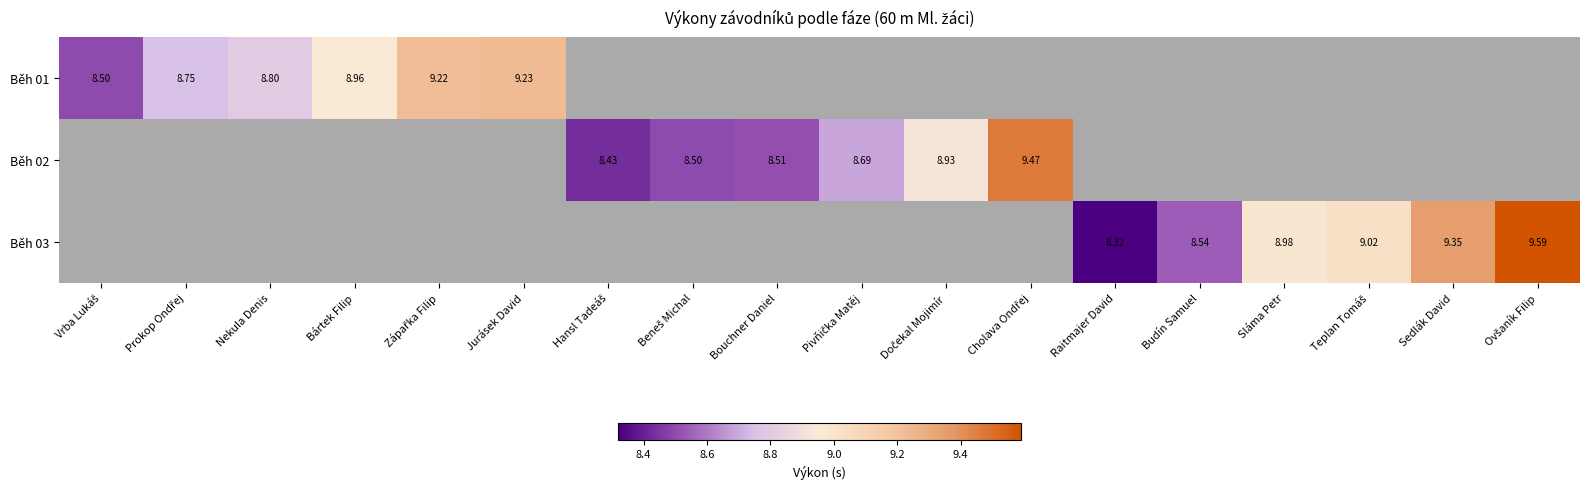

Where is Běh 01 nearest to the value 8?

Vrba Lukáš